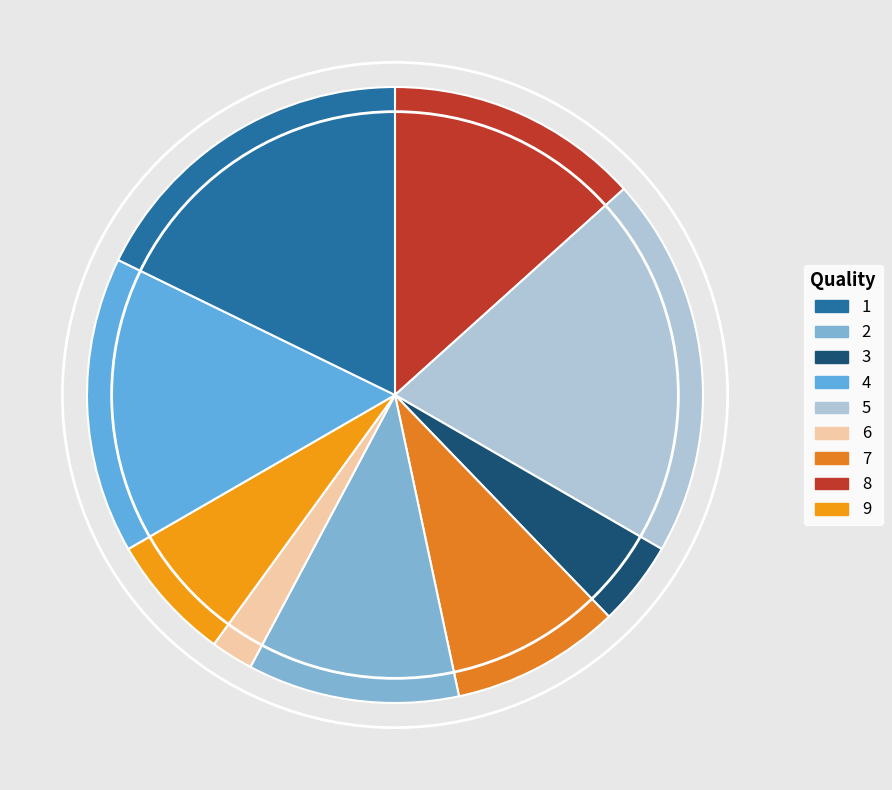

How many slices are in this pie chart?

9